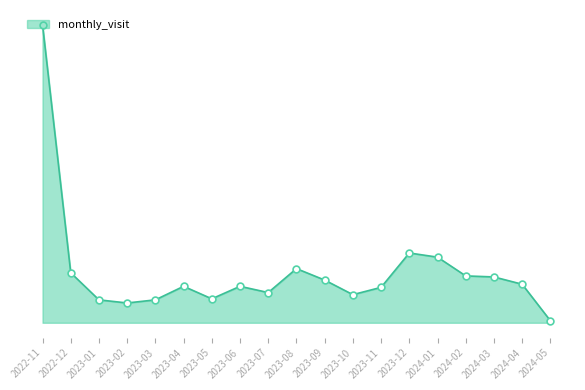

What is the change in value from 2023-08 to 2023-11?

-18